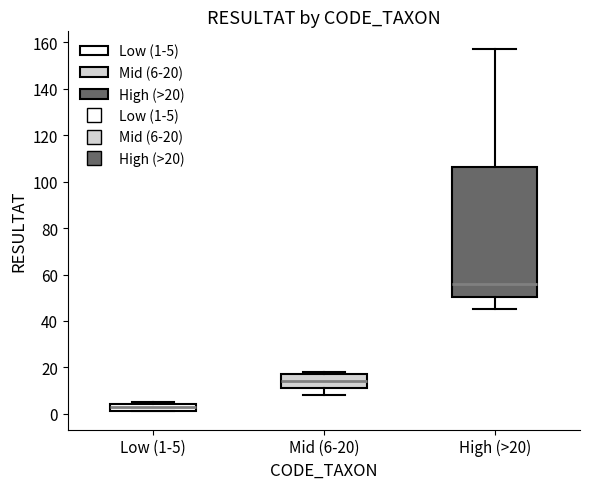

Which box's median line is the lowest?

Low (1-5)